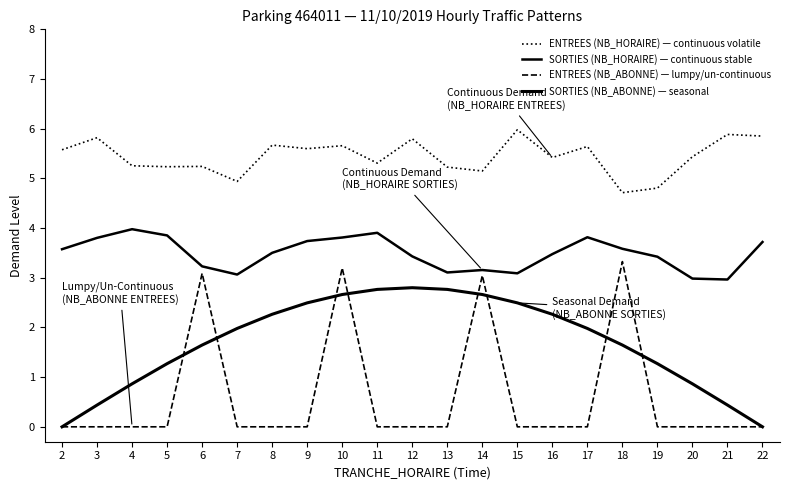

How many lines are shown in the chart?

4